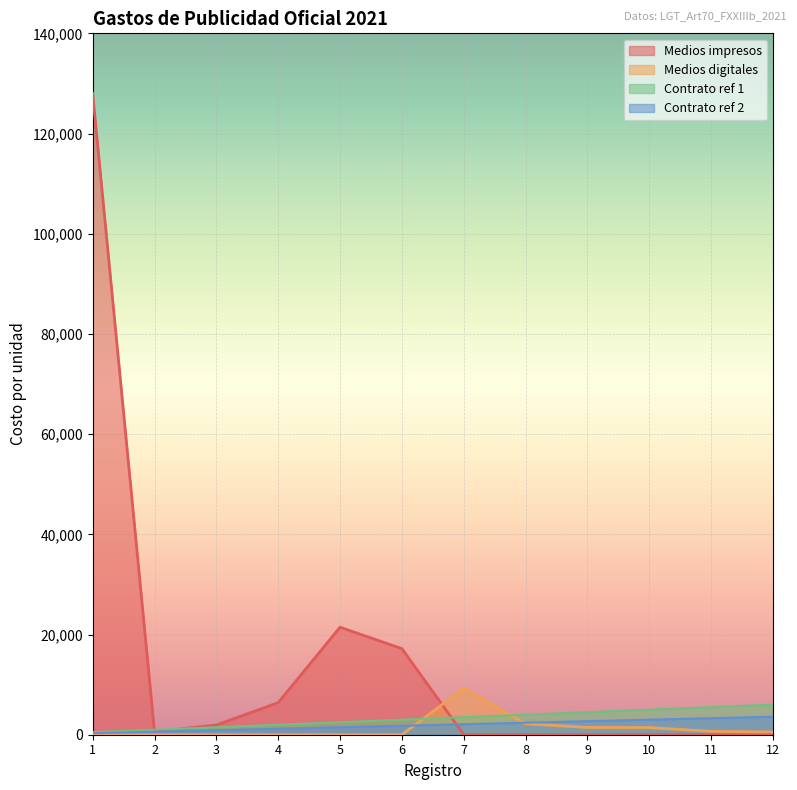

Where is Medios digitales nearest to the value 4628?

8